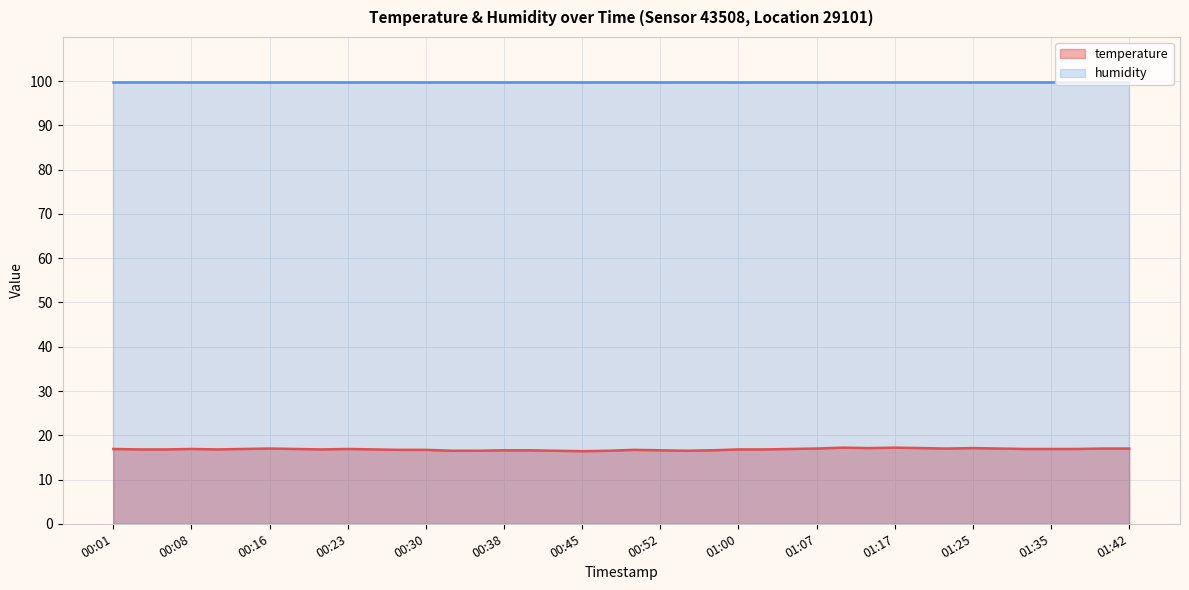

List the labels in order of value, smallest first.

00:45, 00:33, 00:35, 00:42, 00:47, 00:55, 00:38, 00:40, 00:52, 00:57, 00:28, 00:30, 00:50, 00:03, 00:06, 00:11, 00:21, 00:25, 01:00, 01:02, 00:01, 00:08, 00:13, 00:18, 00:23, 01:04, 01:32, 01:35, 01:37, 00:16, 01:07, 01:22, 01:30, 01:40, 01:42, 01:15, 01:20, 01:25, 01:12, 01:17